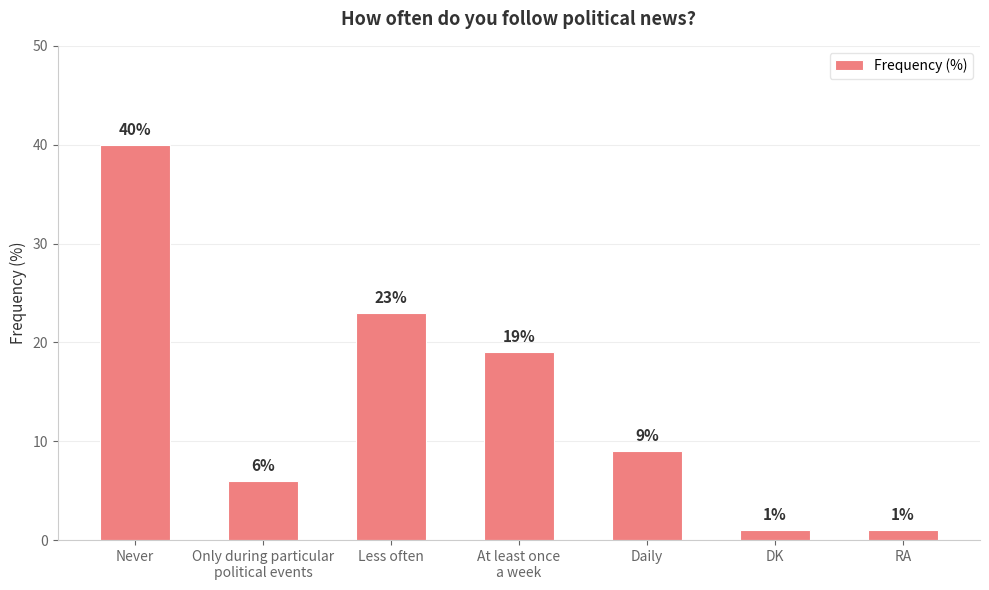

What is the ratio of the value at Never to the value at Daily?

4.4